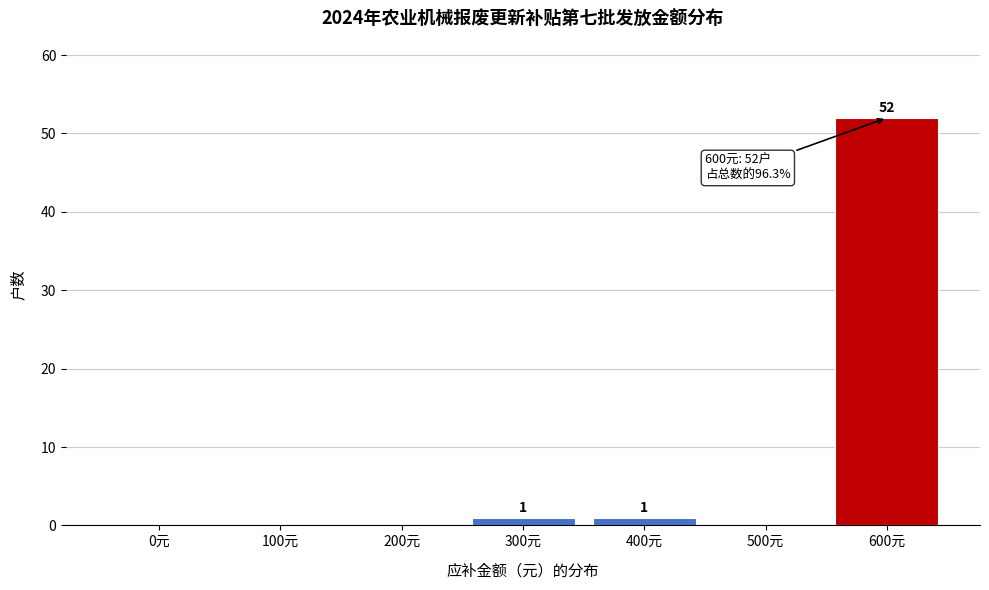

Reading left to right, transcribe all the data shown in this chart.

0元=0	100元=0	200元=0	300元=1	400元=1	500元=0	600元=52